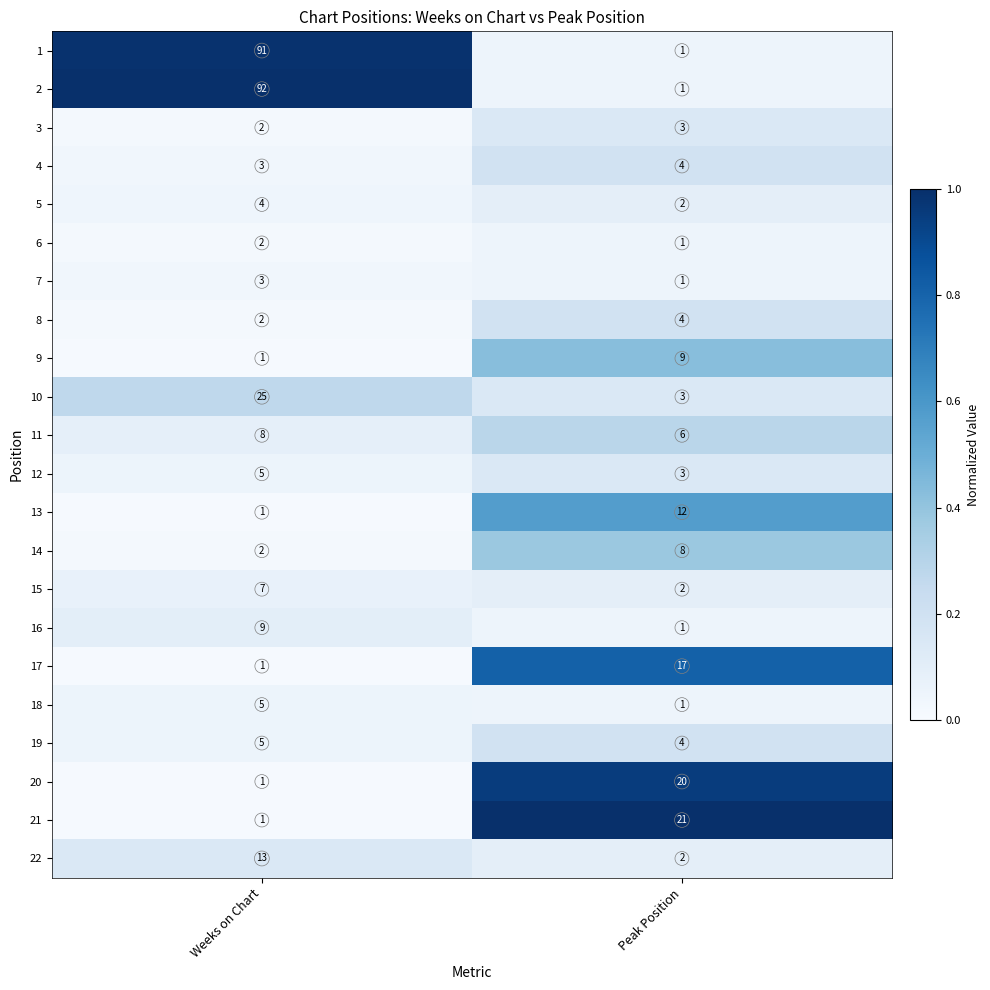

Which category has the lowest value in the 5 series?

Peak Position